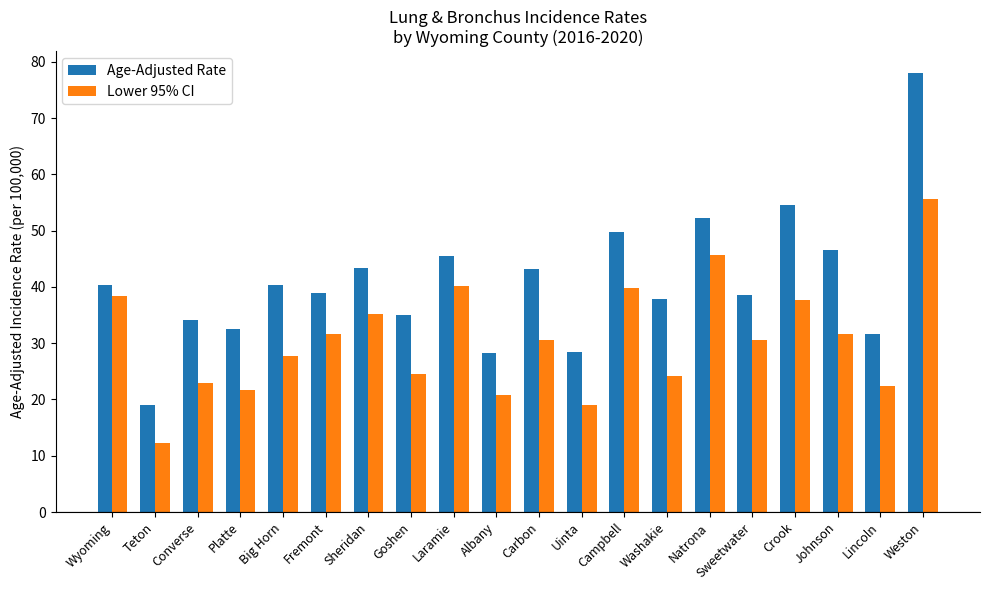

How many distinct data groups are displayed?

2